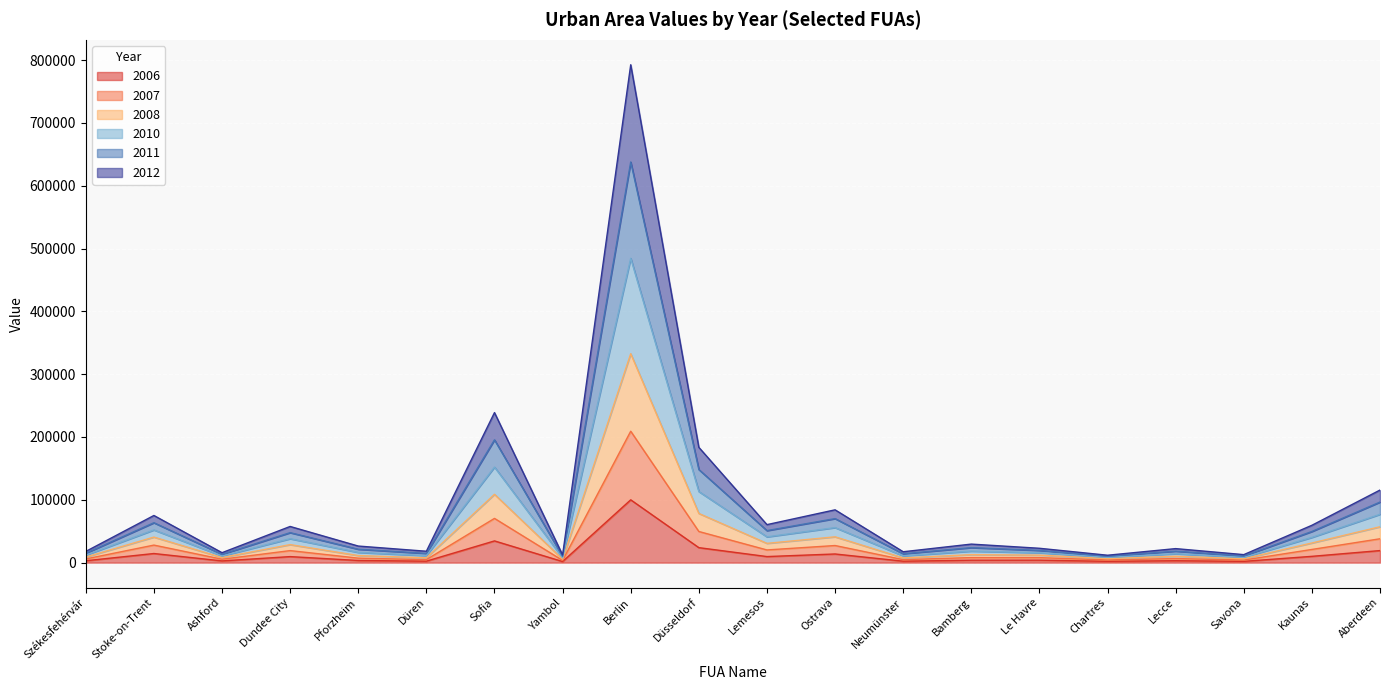

What is the label of the 1st point from the right?

Aberdeen